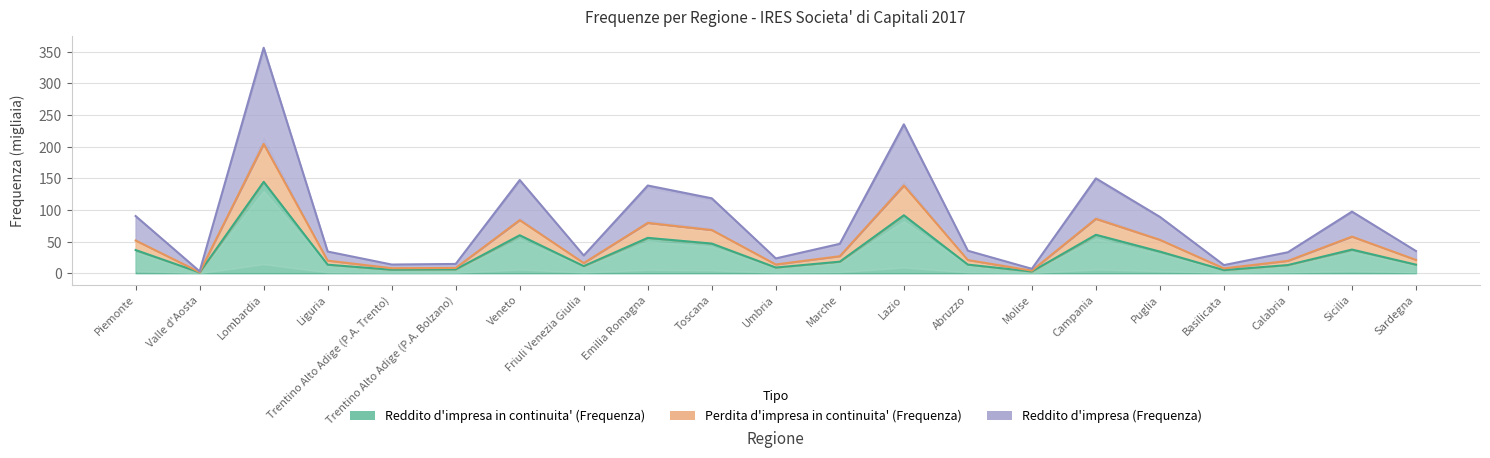

Which series has the largest total across all categories?

Reddito d'impresa (Frequenza)